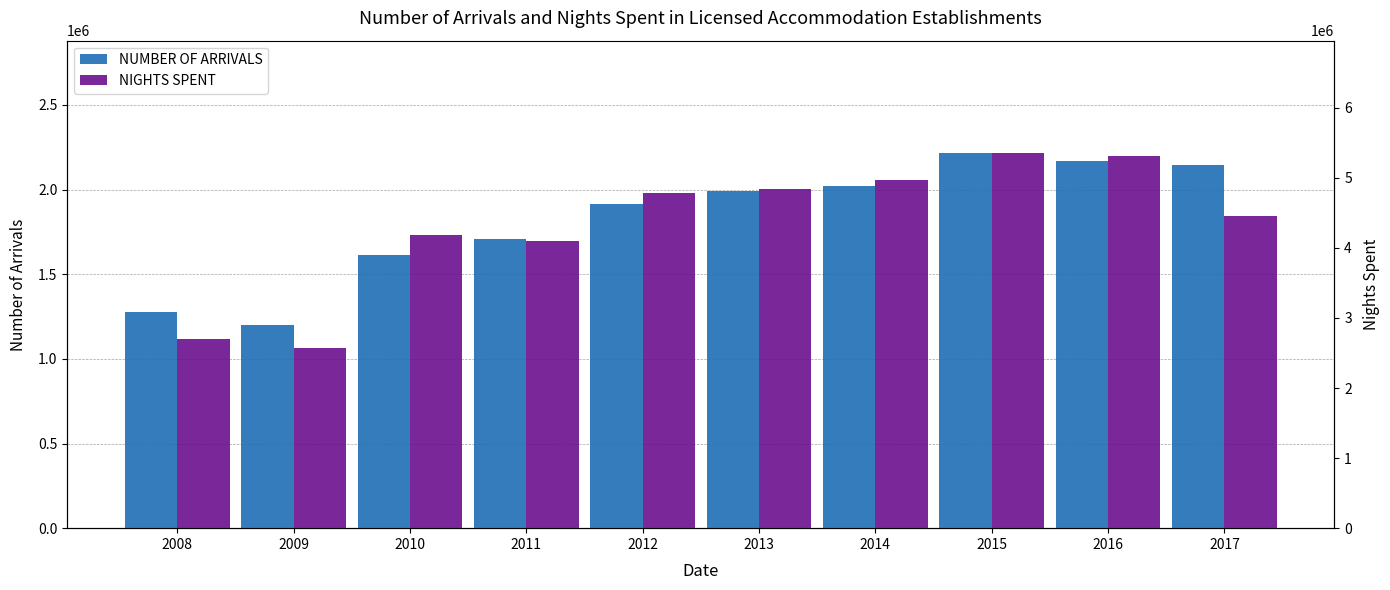

Reading left to right, extract all data points from this chart.

NUMBER OF ARRIVALS: 2008=1275131	2009=1199897	2010=1615109	2011=1710259	2012=1914411	2013=1990434	2014=2022222	2015=2215360	2016=2167169	2017=2146994
NIGHTS SPENT: 2008=2695874	2009=2570049	2010=4177857	2011=4095994	2012=4781398	2013=4833818	2014=4974940	2015=5351623	2016=5312960	2017=4457352